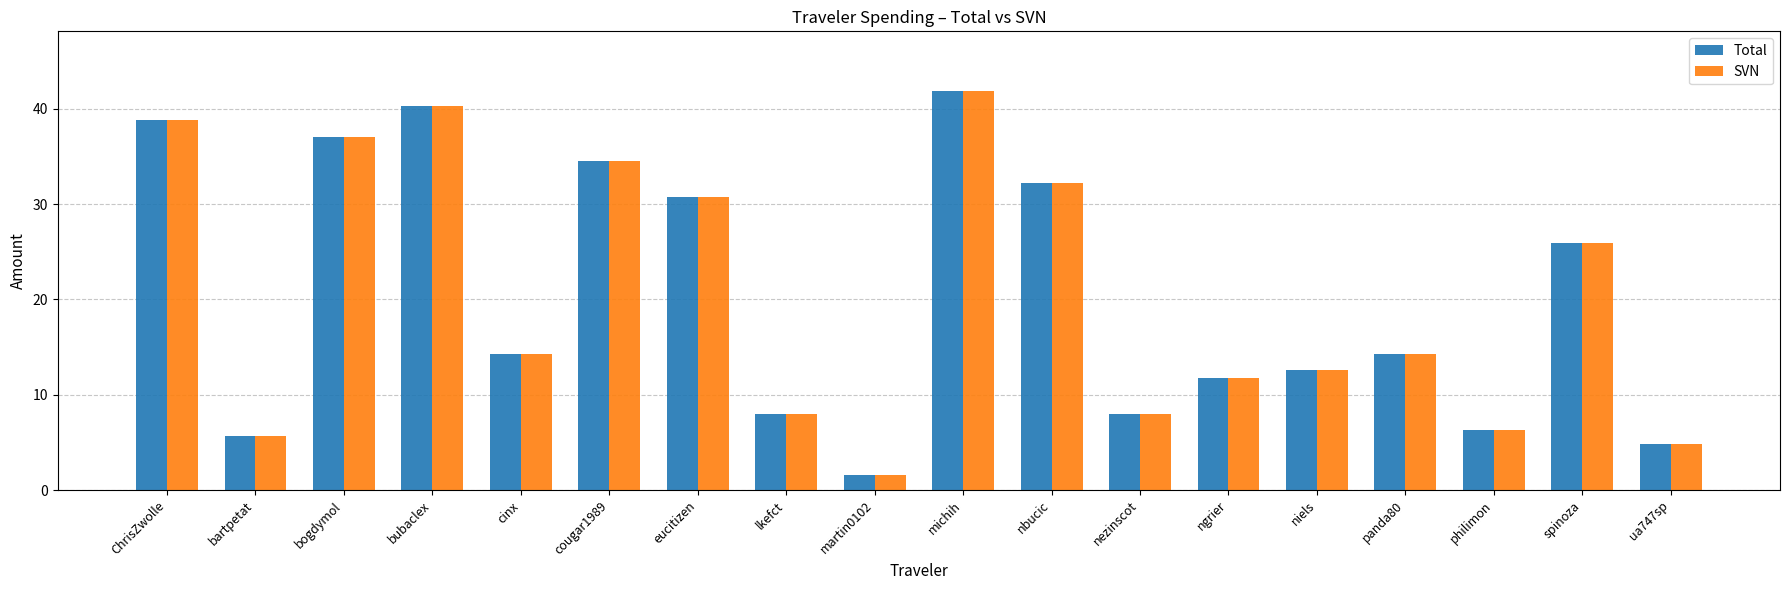

What is the sum of all Total values?

368.8